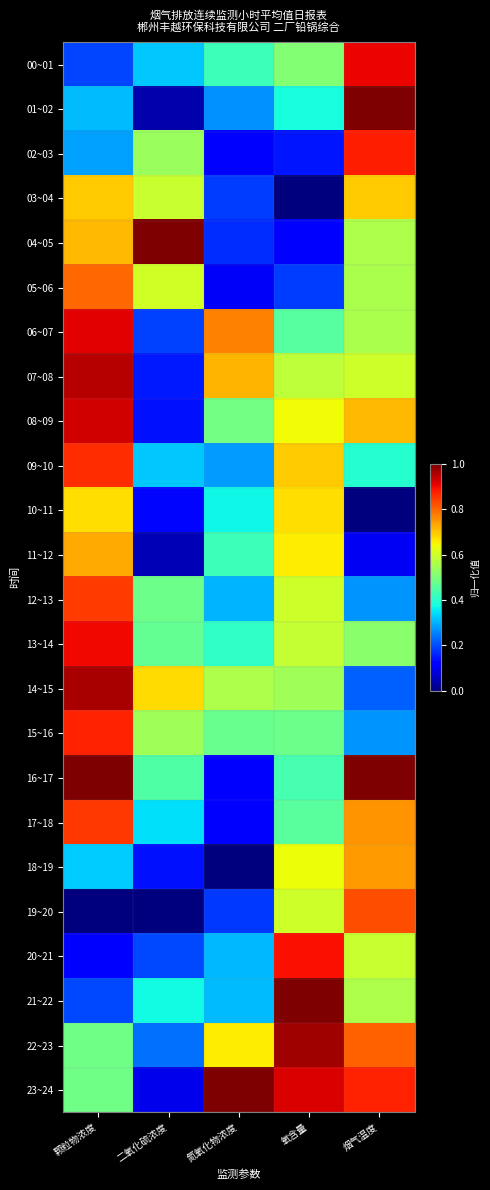

What is the total value across all series at 氧含量?

13.2